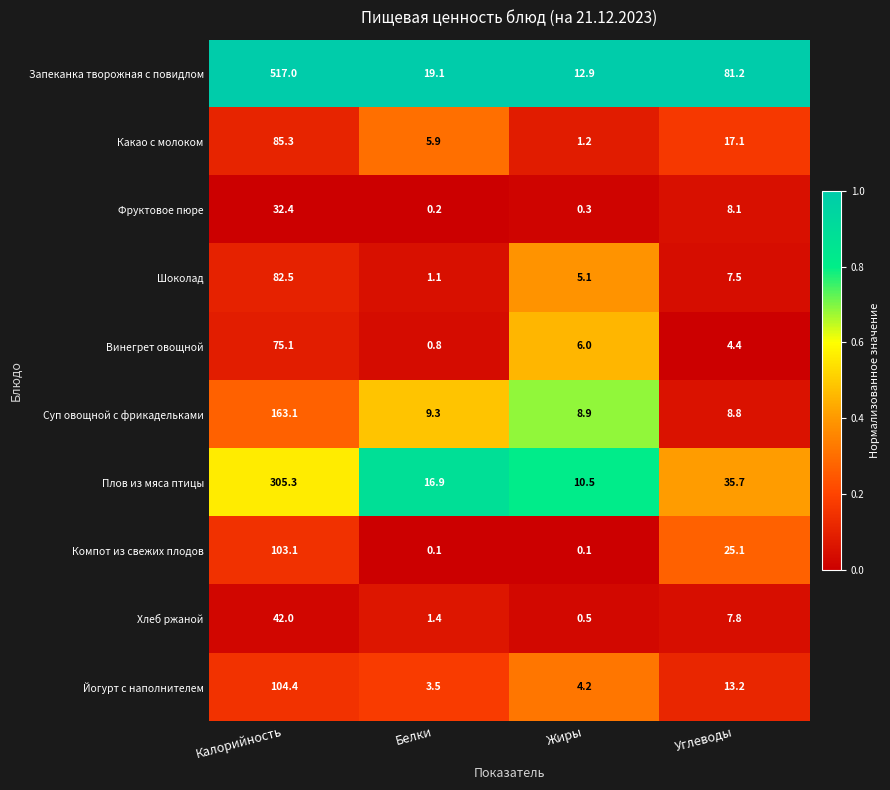

What is the sum of the Винегрет овощной values at Белки and Калорийность?

75.9